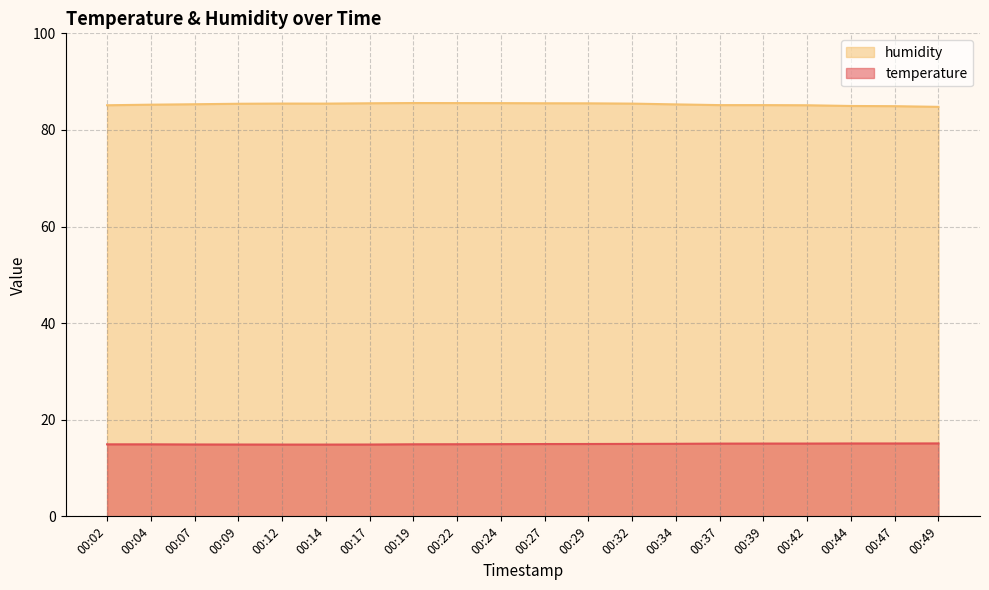

Reading left to right, list all the values displayed in this chart.

temperature: 00:02=14.9	00:04=14.9	00:07=14.9	00:09=14.9	00:12=14.9	00:14=14.9	00:17=14.9	00:19=14.9	00:22=14.9	00:24=14.9	00:27=15.0	00:29=15.0	00:32=15.0	00:34=15.0	00:37=15.1	00:39=15.1	00:42=15.1	00:44=15.1	00:47=15.1	00:49=15.1
humidity: 00:02=85.1	00:04=85.2	00:07=85.3	00:09=85.4	00:12=85.5	00:14=85.5	00:17=85.5	00:19=85.6	00:22=85.6	00:24=85.5	00:27=85.5	00:29=85.5	00:32=85.5	00:34=85.3	00:37=85.1	00:39=85.1	00:42=85.1	00:44=85.0	00:47=84.9	00:49=84.8